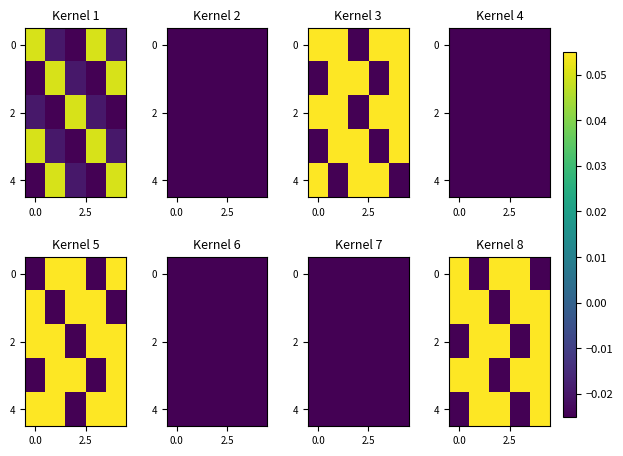

Count the row_2 values in the range 0 to 1.

3